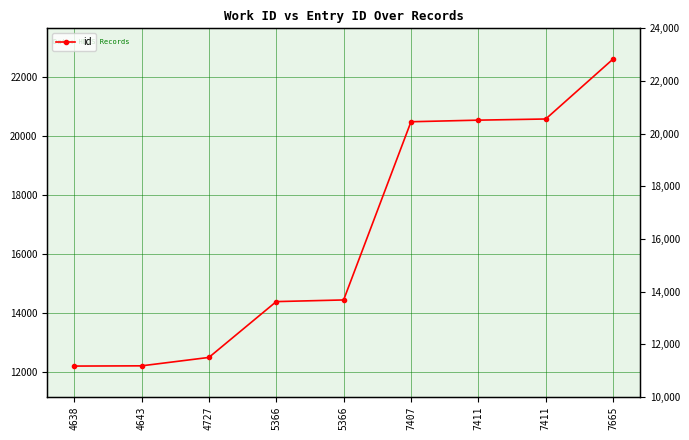

List the labels in order of value, smallest first.

4638, 4643, 4727, 5366, 5366, 7407, 7411, 7411, 7665